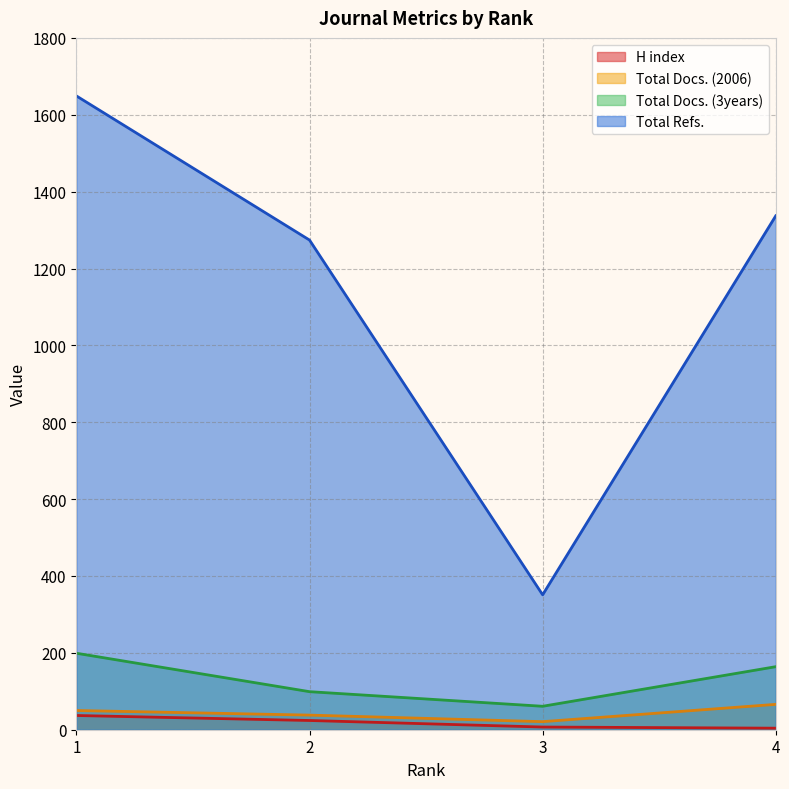

True or false: Total Docs. (2006) has a value of 38 at 2.

True